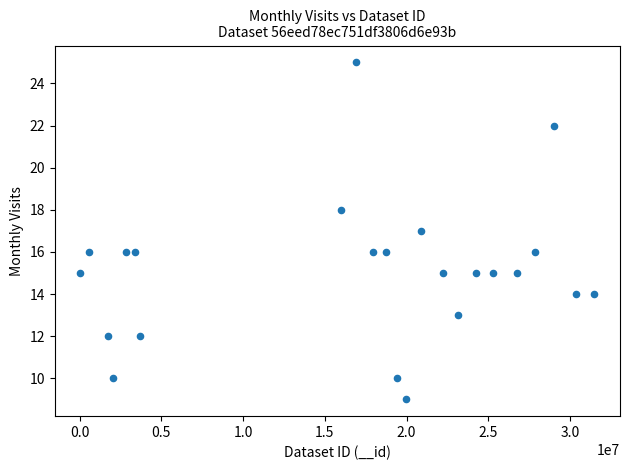

What is the range of Y values (max minus min)?

16